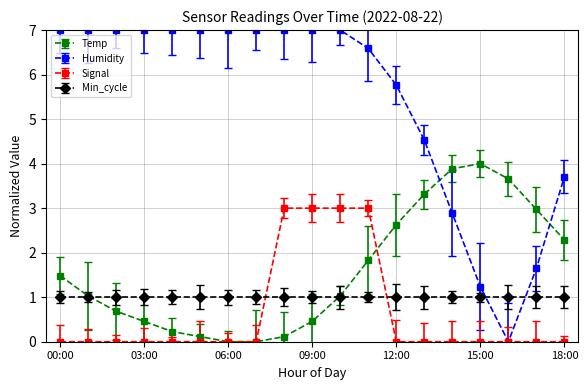

List the series in order of their peak value, highest first.

Humidity, Temp, Signal, Min_cycle